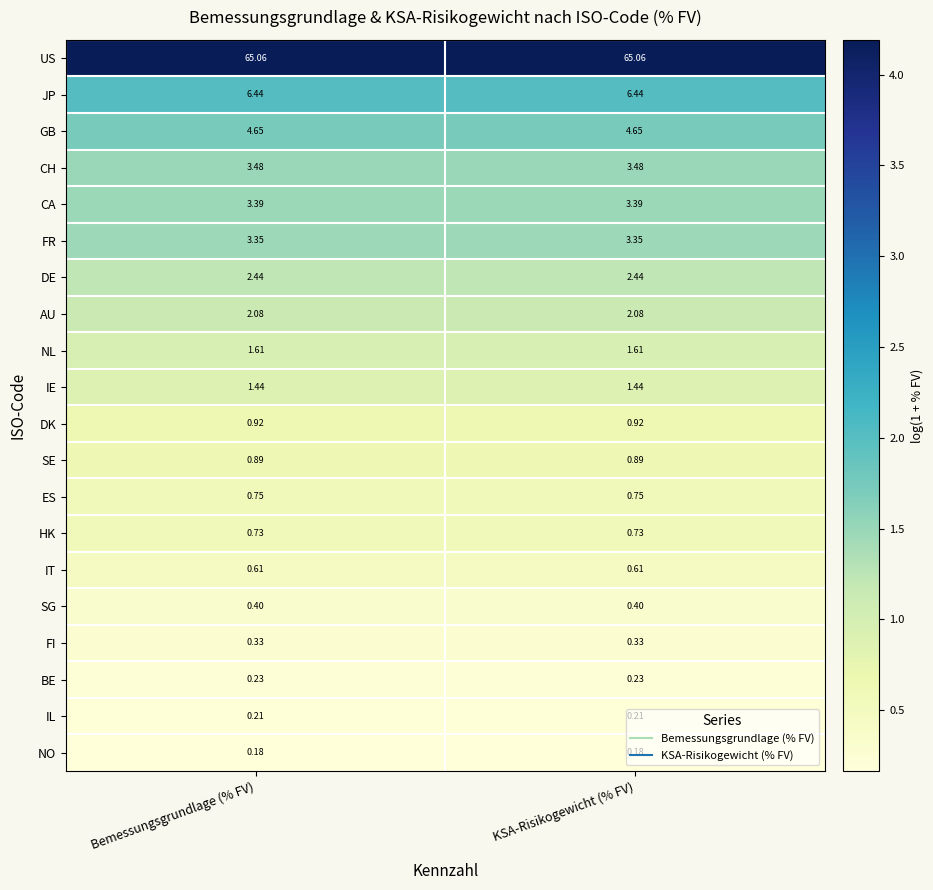

At how many categories does at least one series exceed 2?

2